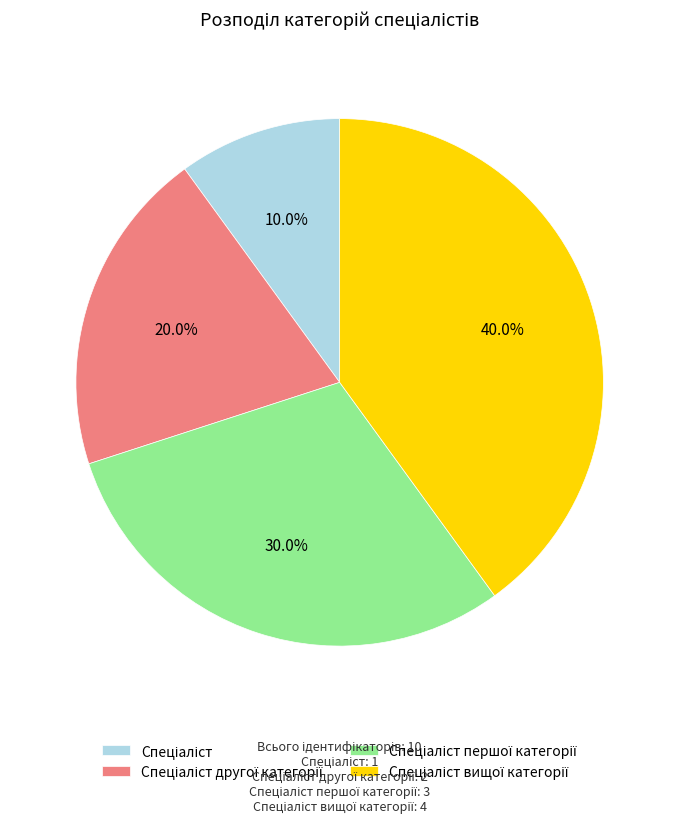

Does any single category account for the majority?

No